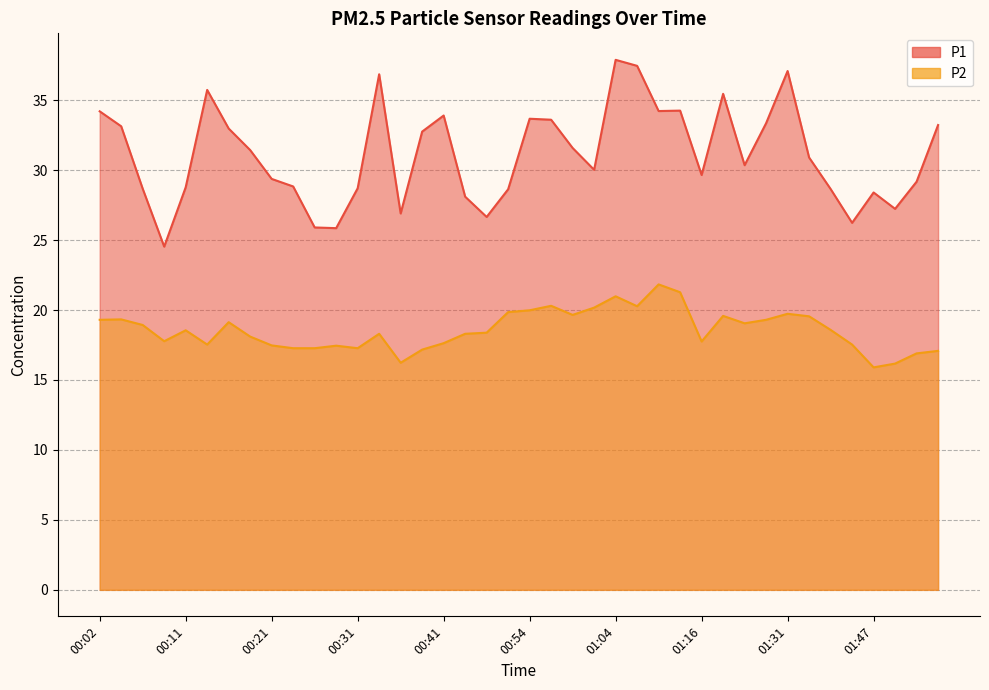

True or false: P1 and P2 cross at least once.

False